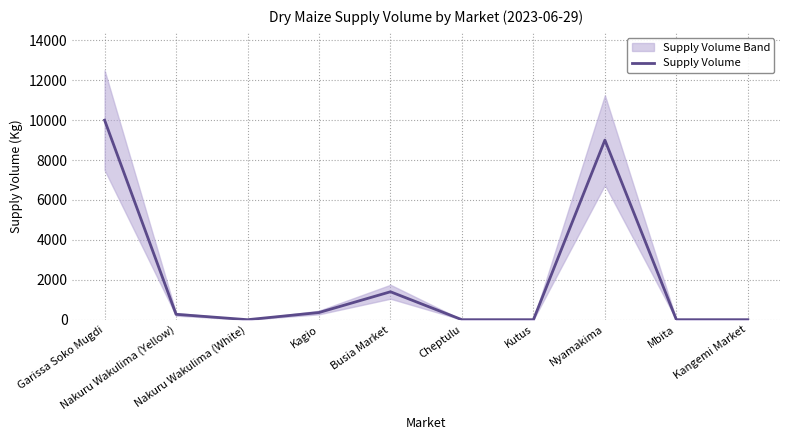

What is the label of the 3rd point from the right?

Nyamakima